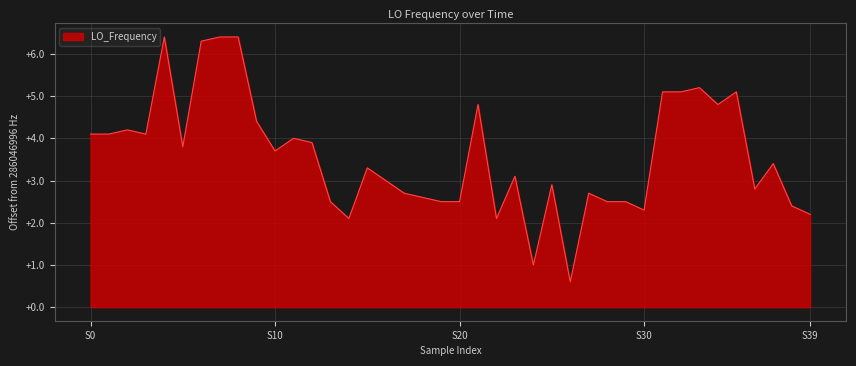

True or false: there are more than 2 points higher than both neighbors.

True